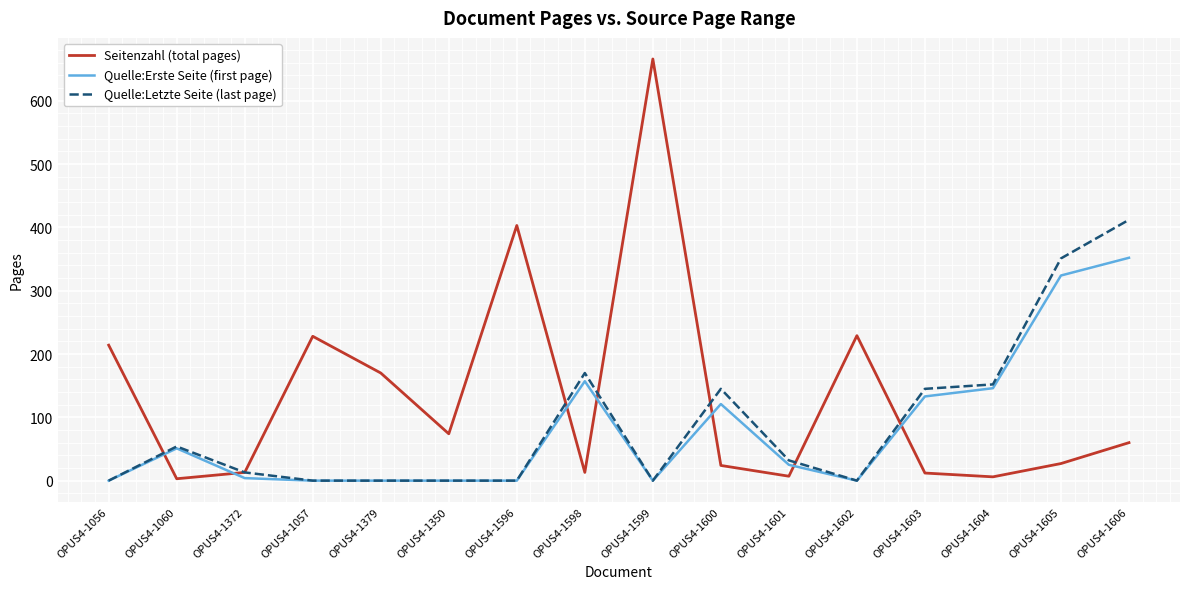

Which series has the largest range (max minus min)?

Seitenzahl (total pages)